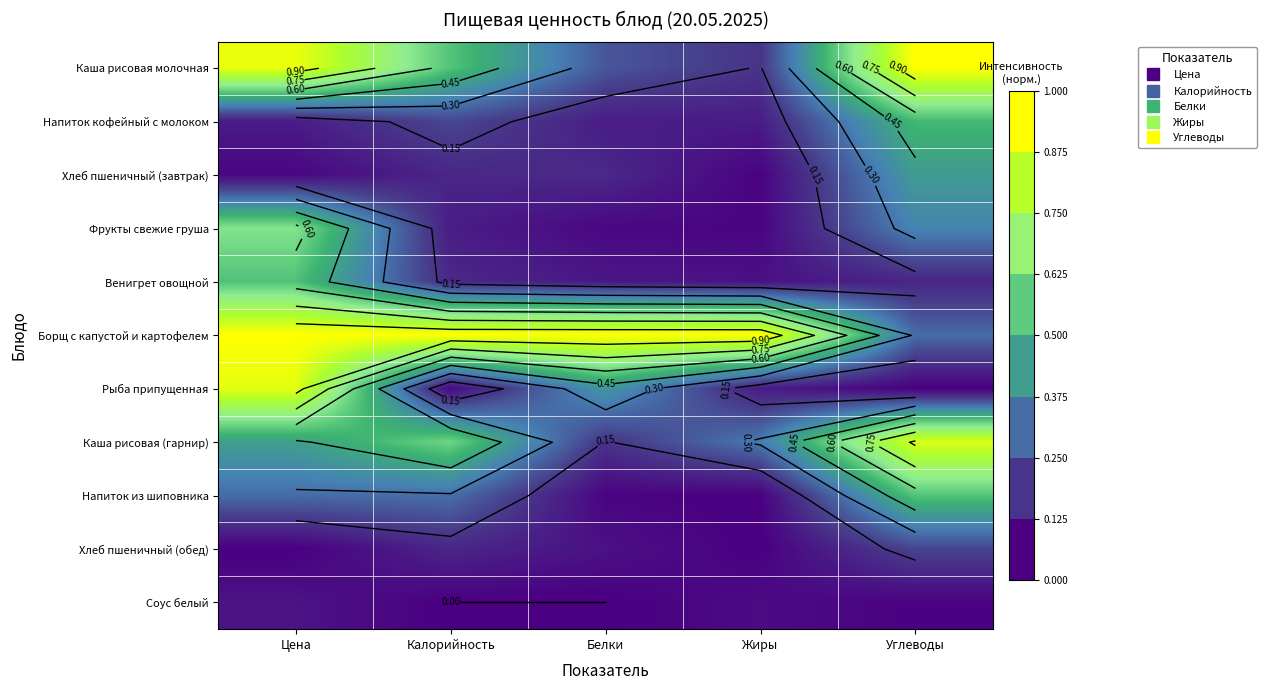

List the series in order of their peak value, highest first.

Борщ с капустой и картофелем, Каша рисовая молочная, Рыба припущенная, Каша рисовая (гарнир), Фрукты свежие груша, Напиток из шиповника, Венигрет овощной, Напиток кофейный с молоком, Хлеб пшеничный (завтрак), Хлеб пшеничный (обед), Соус белый